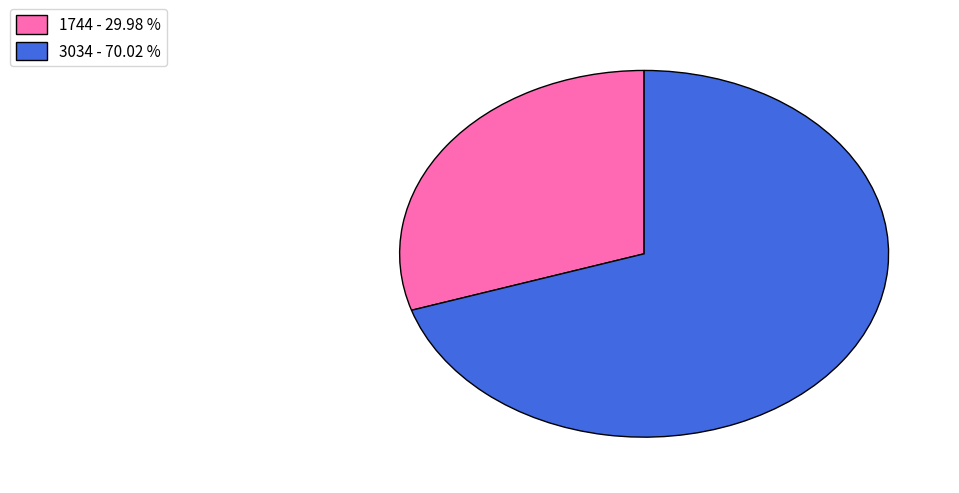

Between 1744 - 29.98 % and 3034 - 70.02 %, which is larger?

3034 - 70.02 %